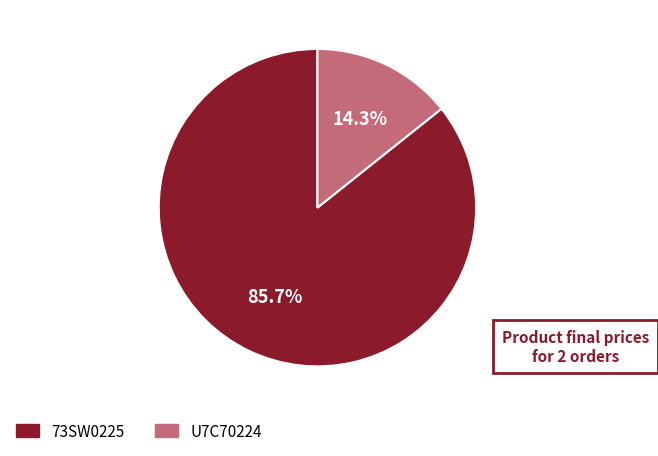

How many slices are in this pie chart?

2